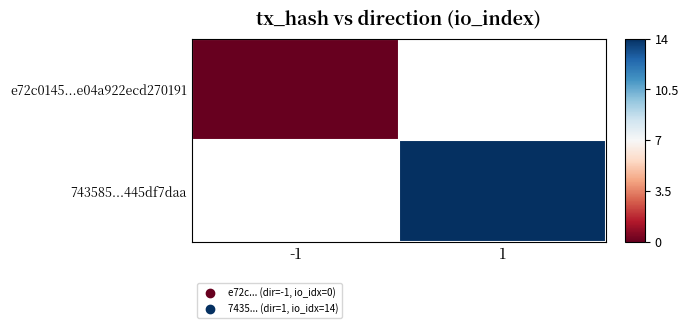

List the series in order of their peak value, lowest first.

e72c0145...e04a922ecd270191, 743585...445df7daa